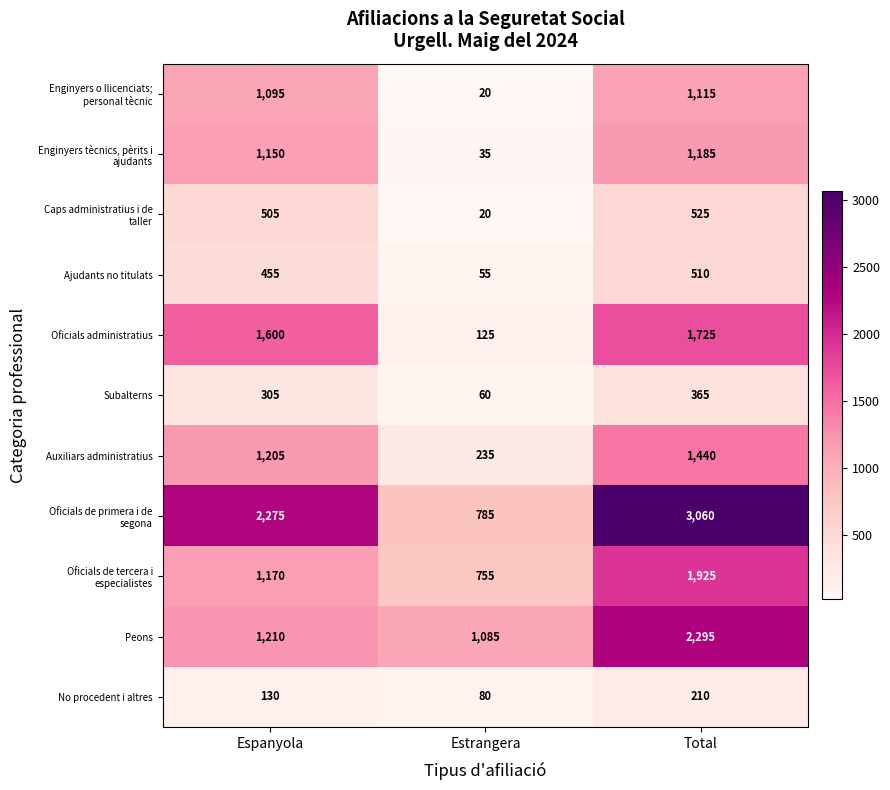

At how many categories does at least one series exceed 334?

3